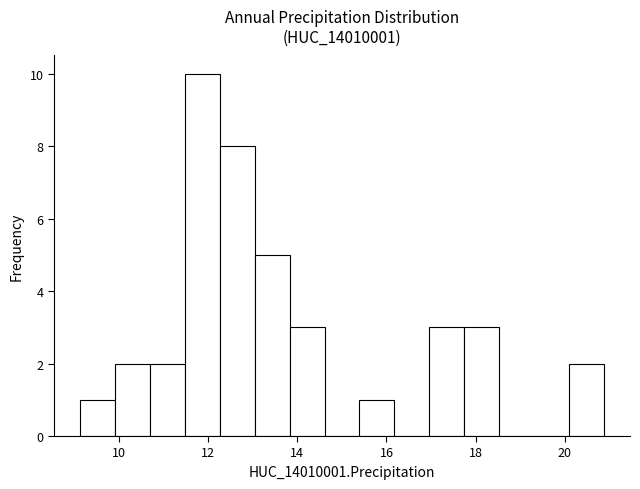

Around what value on the x-axis is the tallest bar? Give the approximate position of its centre, as read against the axis.

11.8